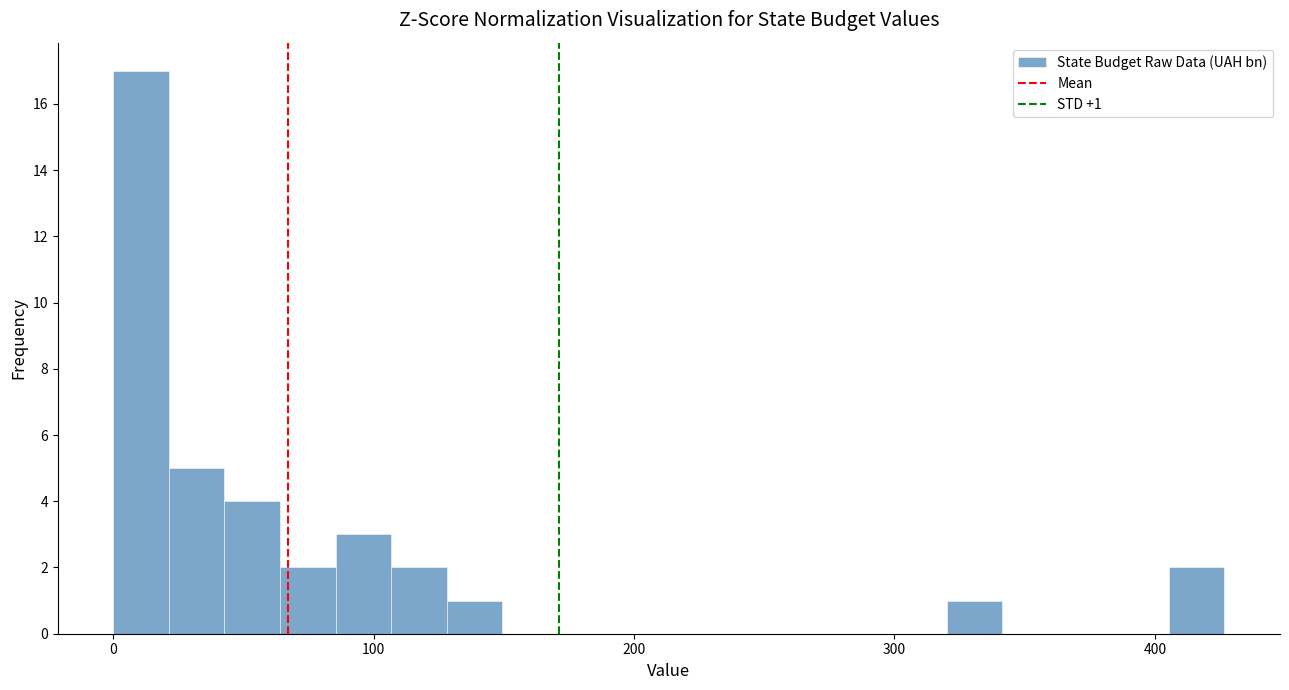

Read against the x-axis, roughly where is the centre of the tallest bar?

10